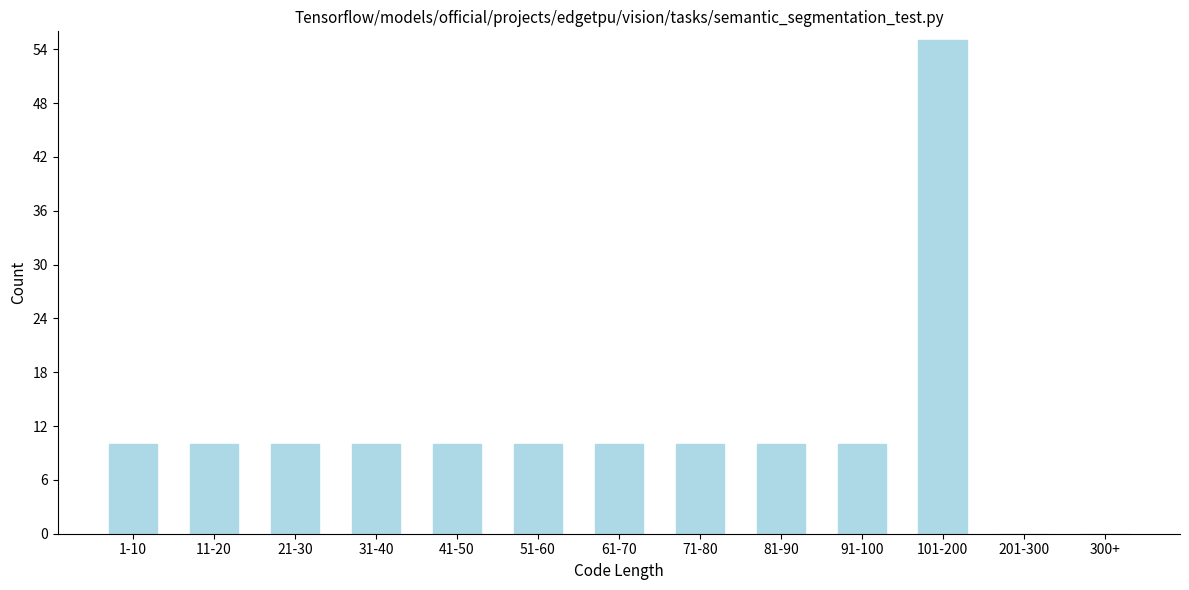

Reading left to right, list all the values displayed in this chart.

1-10=10	11-20=10	21-30=10	31-40=10	41-50=10	51-60=10	61-70=10	71-80=10	81-90=10	91-100=10	101-200=55	201-300=0	300+=0